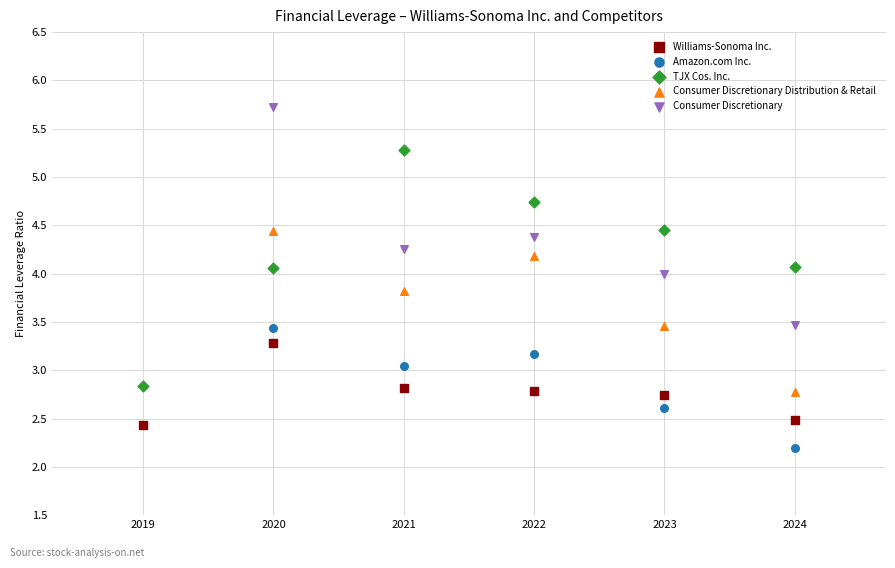

Which series reaches the minimum Y coordinate?

Amazon.com Inc.